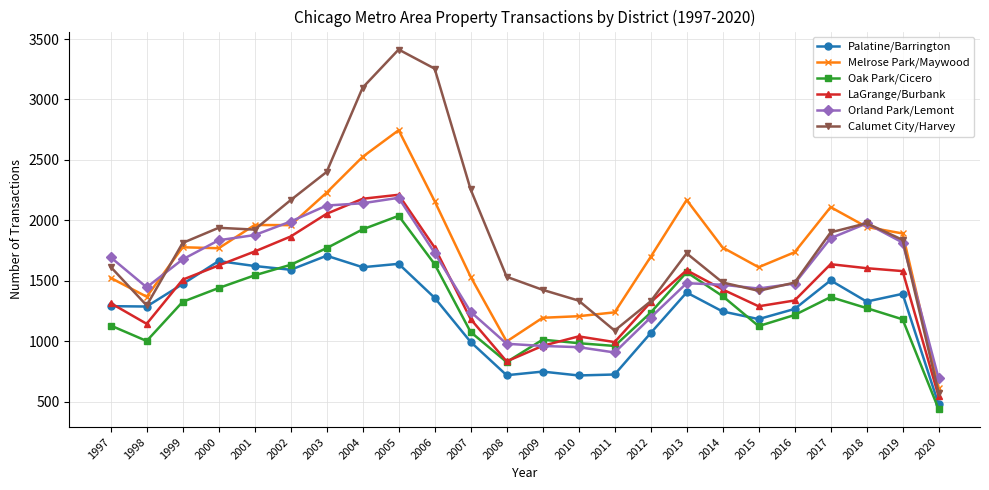

True or false: Melrose Park/Maywood and LaGrange/Burbank cross at least once.

False